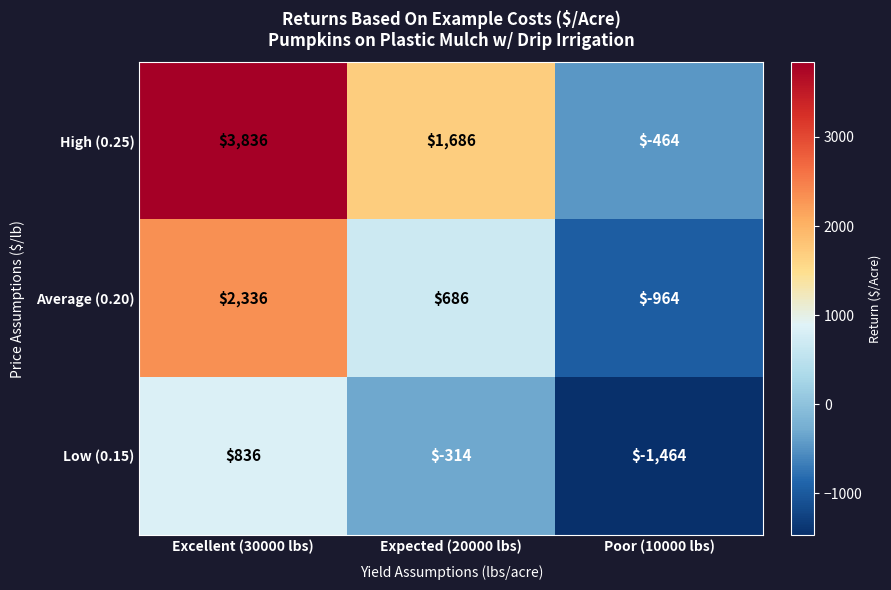

Reading right to left, transcribe all the data shown in this chart.

High (0.25): -464	1686	3836
Average (0.20): -964	686	2336
Low (0.15): -1464	-314	836